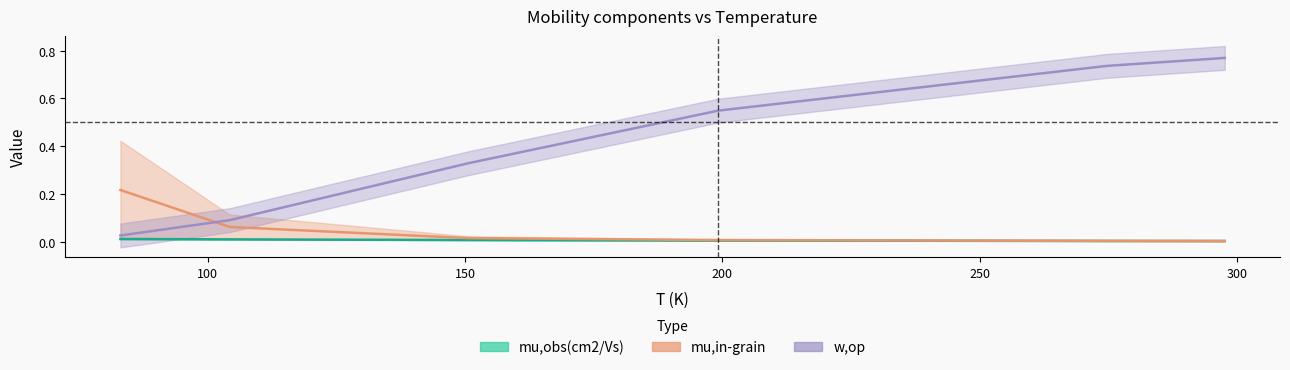

Which has a higher value, 104.2752868 or 83.05647841?

83.05647841